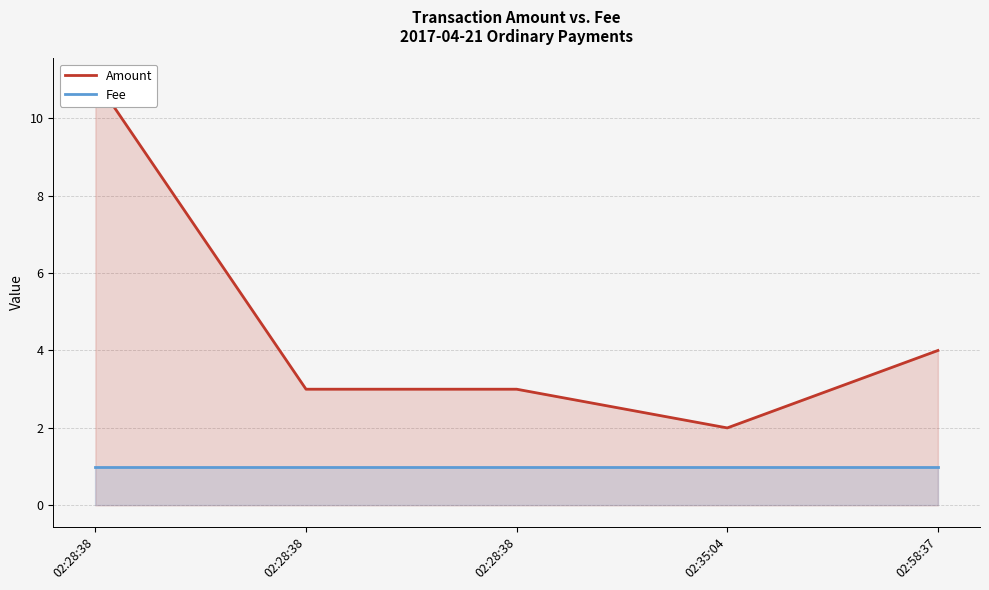

Between 02:28:38 and 02:58:37, which series saw the biggest shift?

Amount